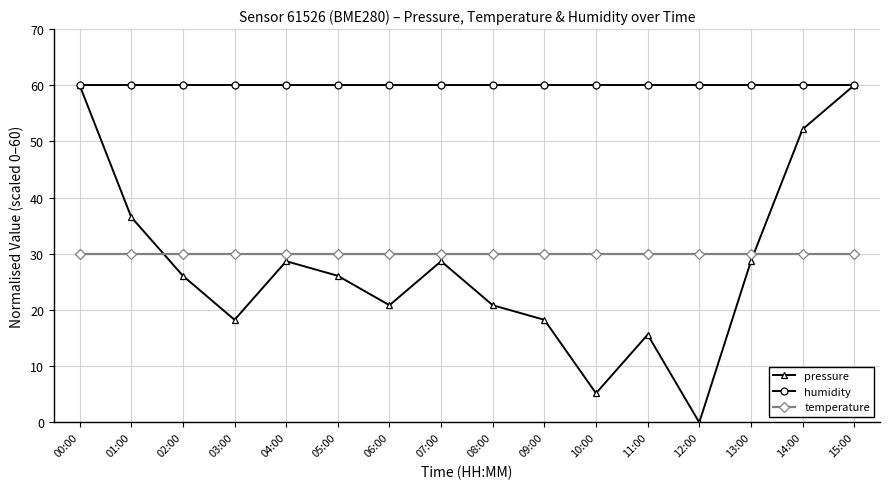

How many series are shown in this chart?

3